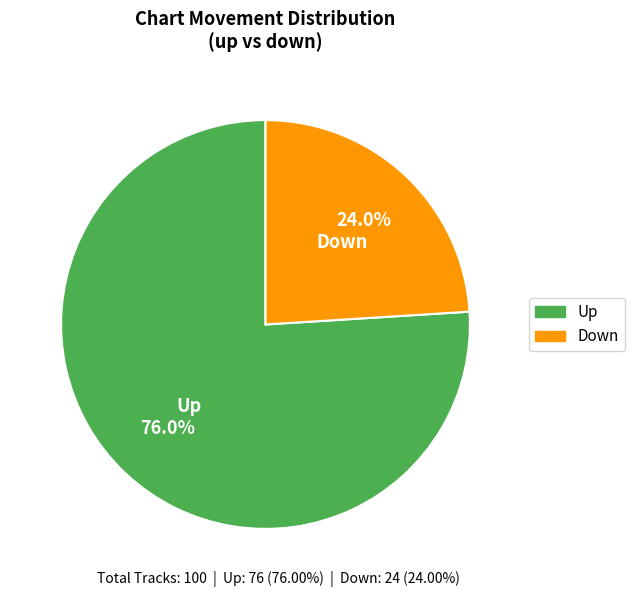

Does any single category account for the majority?

Yes